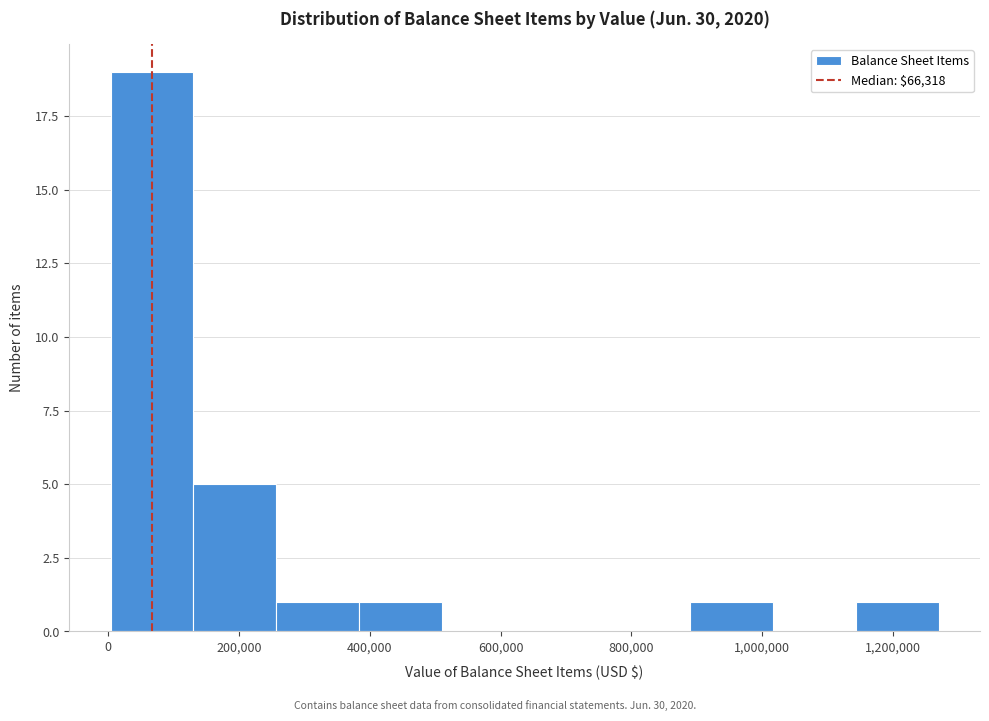

Reading left to right, list every bar in this chart as the range it spans on the x-axis followed by its height. Neither the bar edges nor the heights are printed on the chart, so give them approximately, as read against the axes.

0 to 140000: 19
140000 to 260000: 5
260000 to 380000: 1
380000 to 500000: 1
500000 to 640000: 0
640000 to 760000: 0
760000 to 880000: 0
880000 to 1020000: 1
1020000 to 1140000: 0
1140000 to 1260000: 1